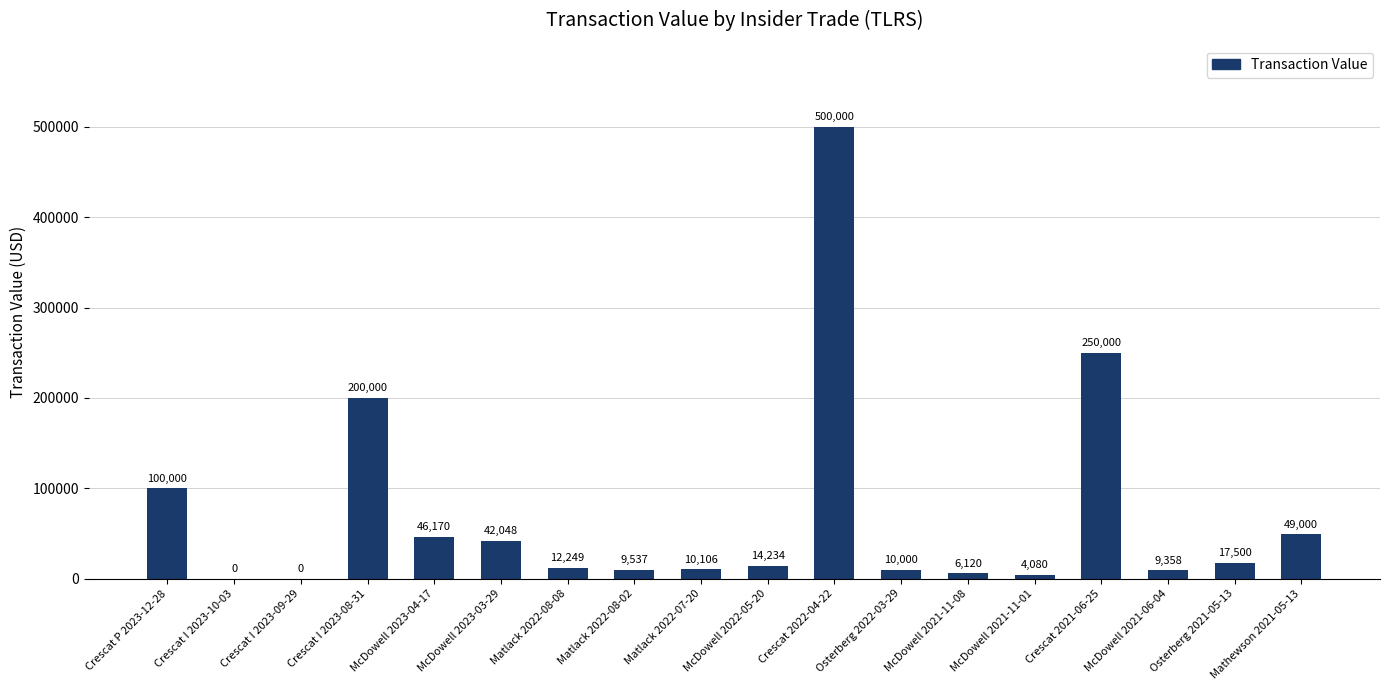

What is the change in value from Matlack 2022-08-08 to McDowell 2022-05-20?

+1985